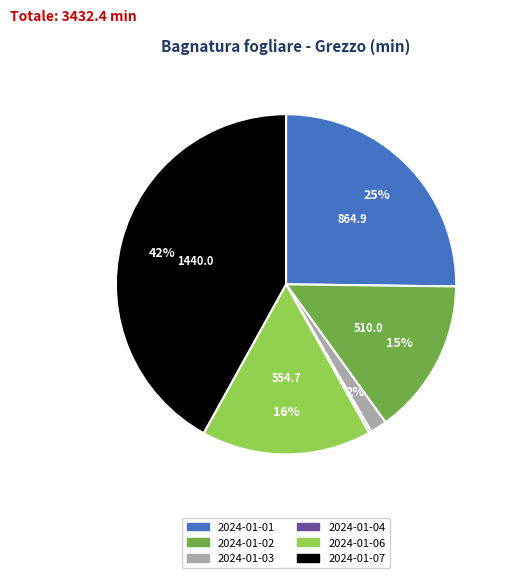

Is there a majority slice in this chart?

No